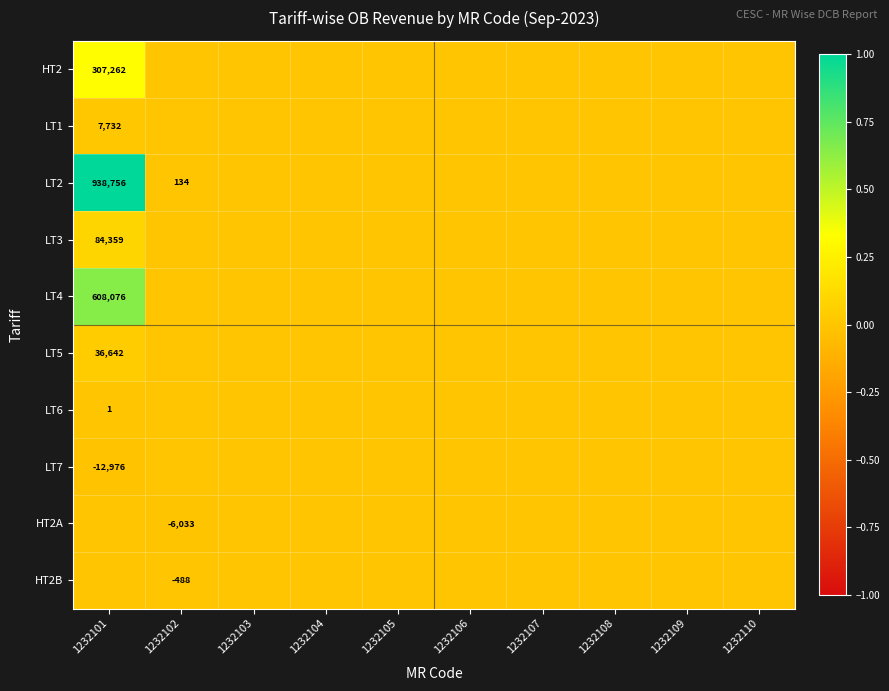

Which series has the widest spread of values?

LT2